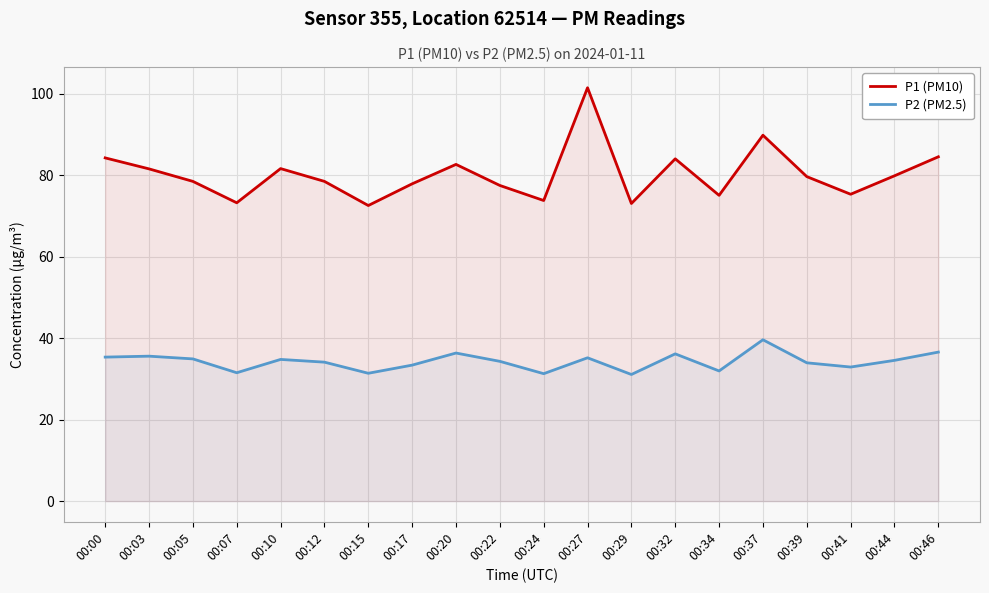

How many lines are shown in the chart?

2